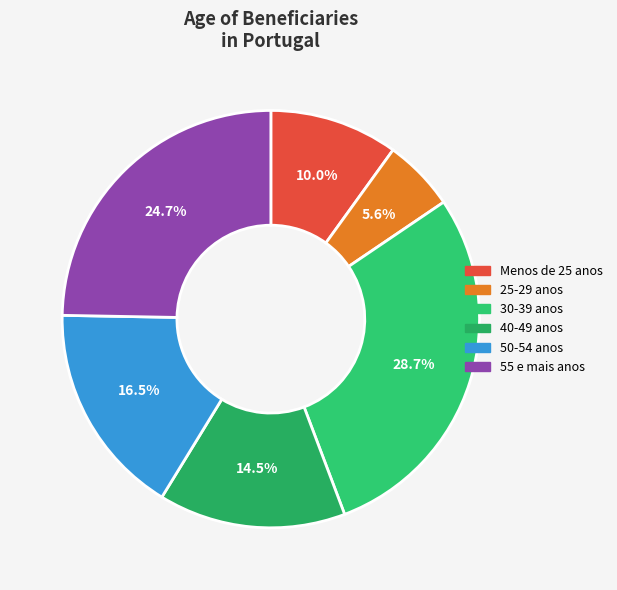

Is it true that 30-39 anos is 37% of the pie?

False